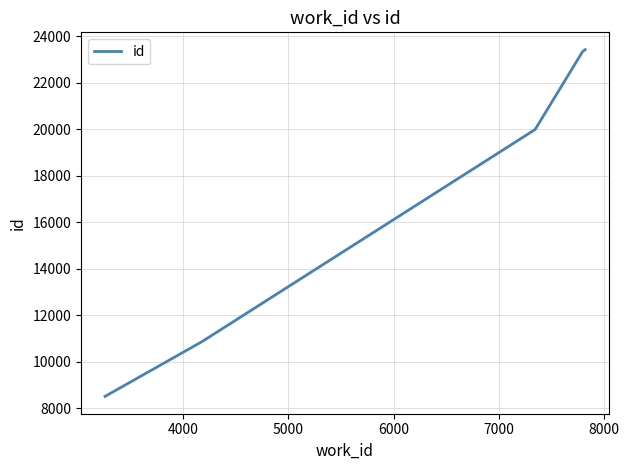

What is the average value?

17231